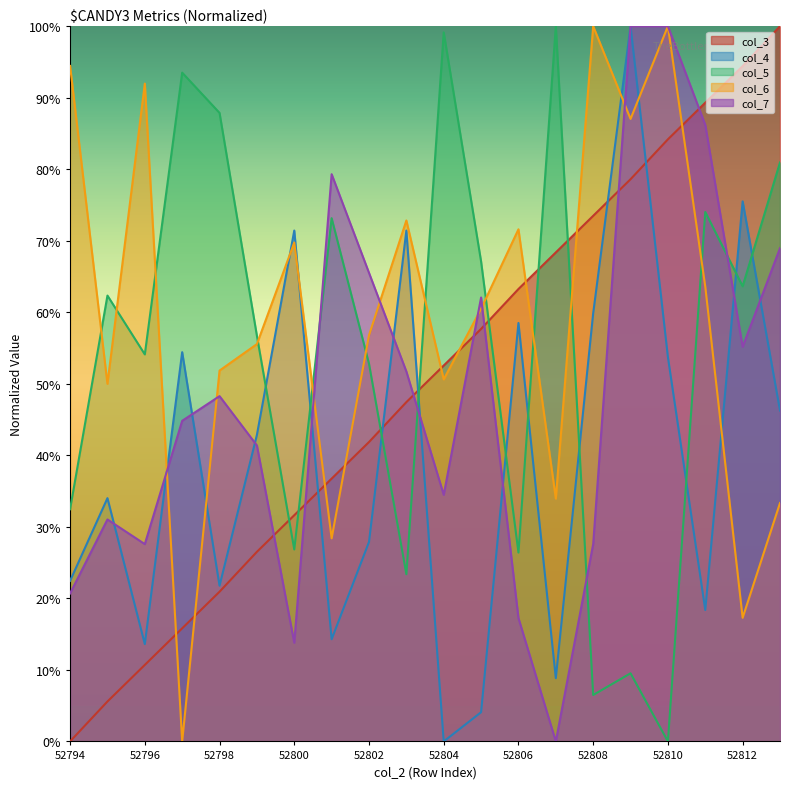

What is the value of the col_6 point at the 1st from the left?

94.4